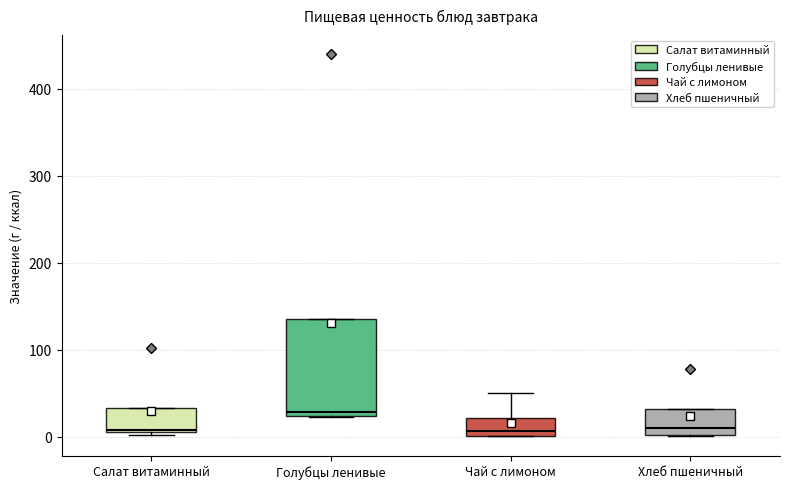

Which box is the tallest, from its lower edge to its upper edge?

Голубцы ленивые